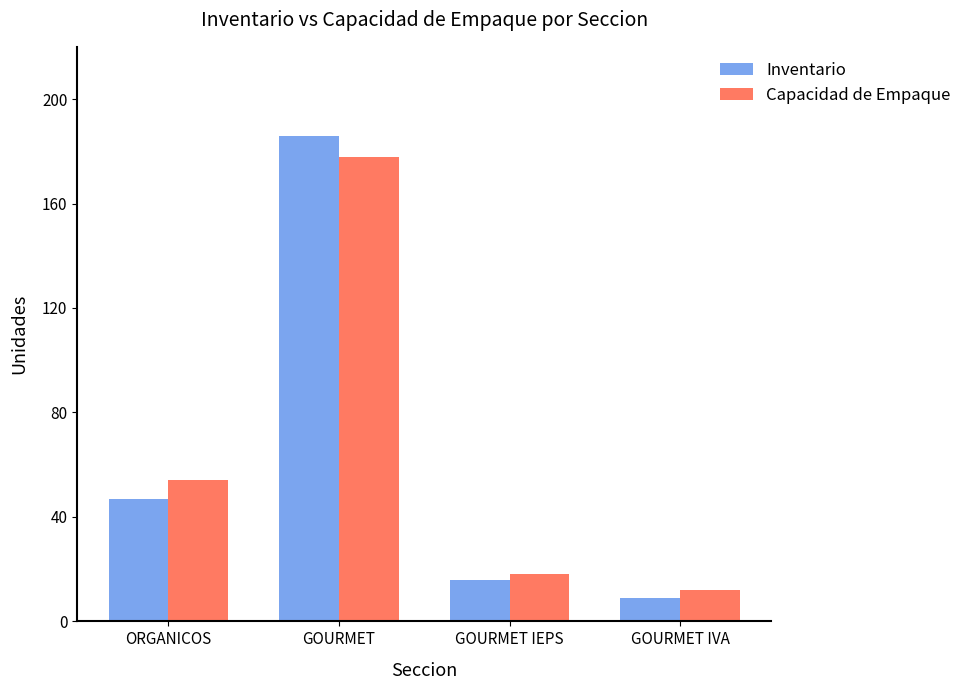

What is the label of the 2nd bar from the left?

GOURMET